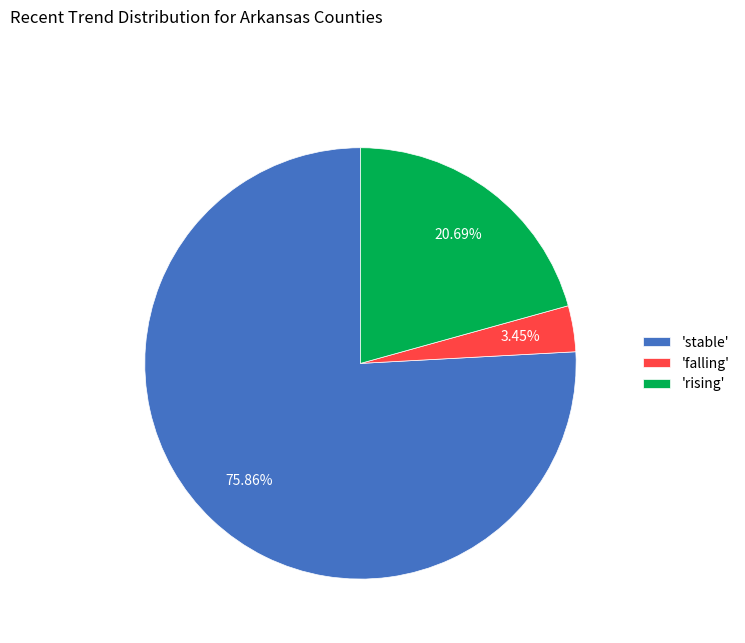

Is there any slice that represents more than half of the pie?

Yes